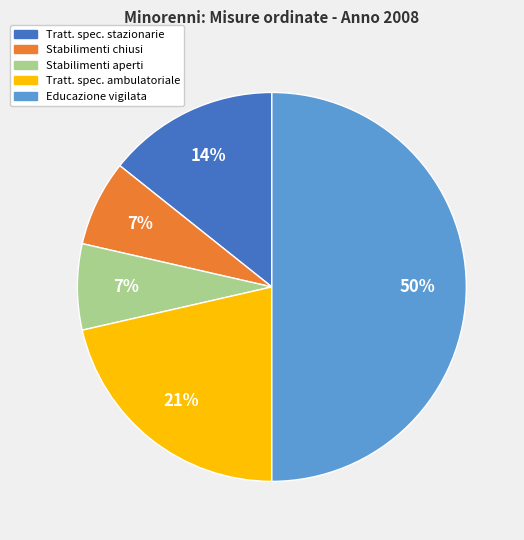

To the nearest percent, what is the difference between the largest and smallest slice percentages?

43%